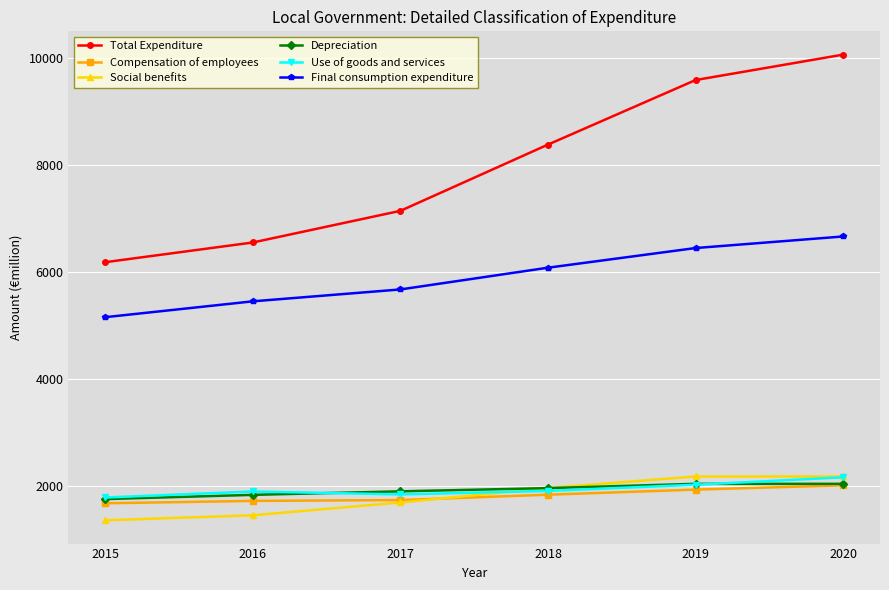

The value of Social benefits at 2018 is 1963. True or false?

True